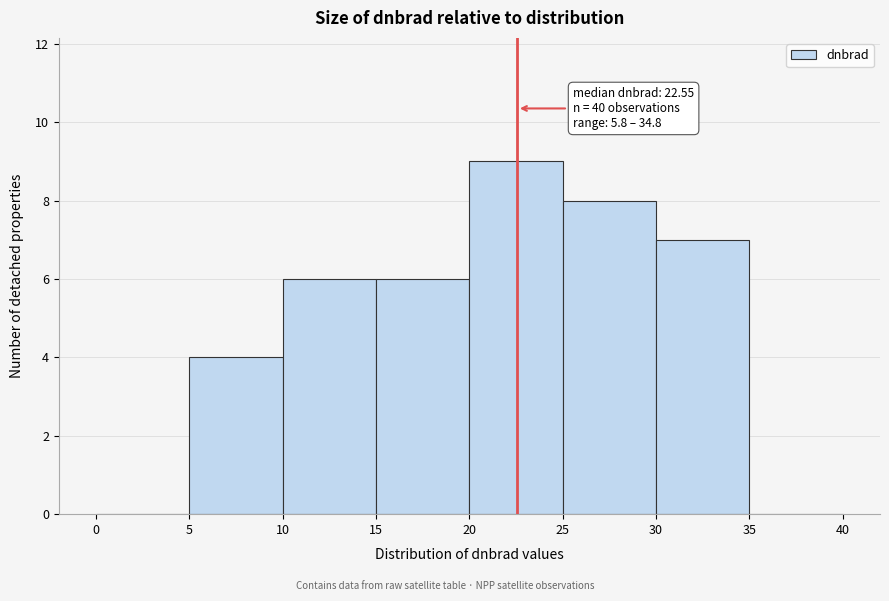

Which range on the x-axis has the tallest bar?

20 to 25